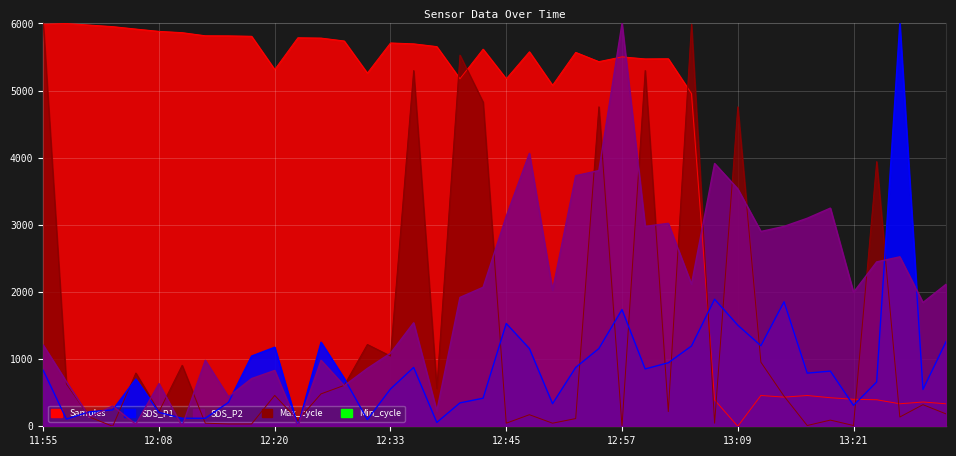

The SDS_P2 series shows 89.9 at 12:37. True or false?

False